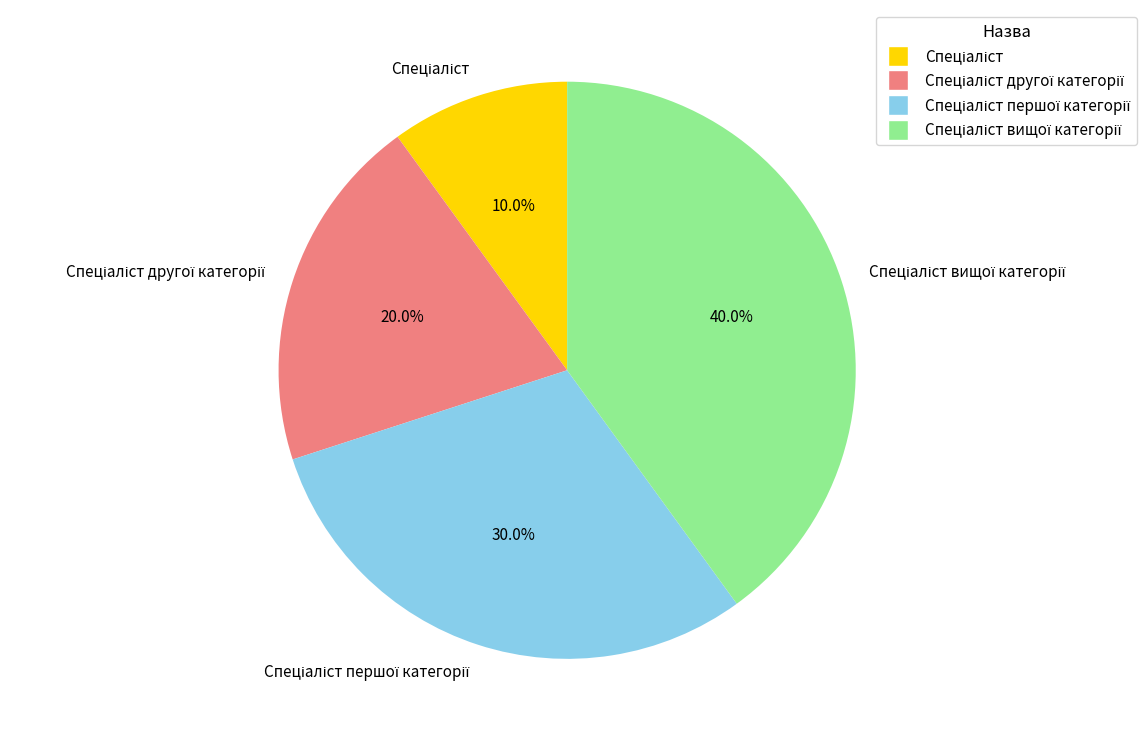

Does any single category account for the majority?

No